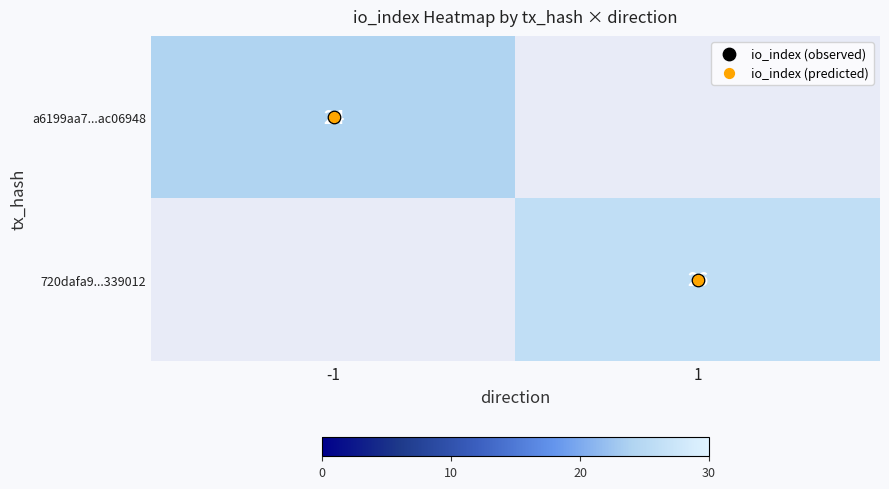

At which category does the chart reach its minimum across all series?

-1